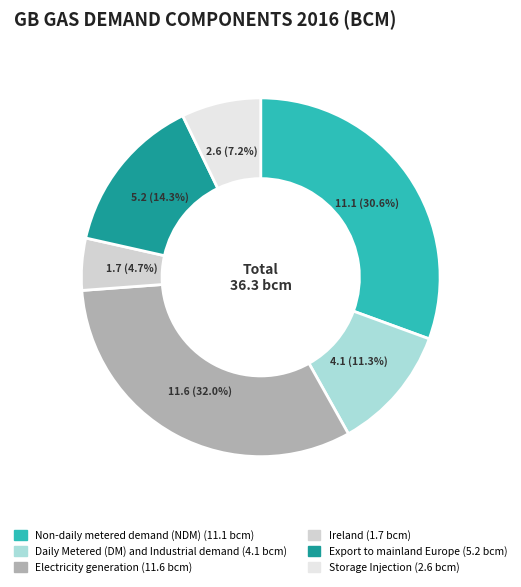

Approximately how many times larger is the value at Daily Metered (DM) and Industrial demand compared to Export to mainland Europe?

0.8